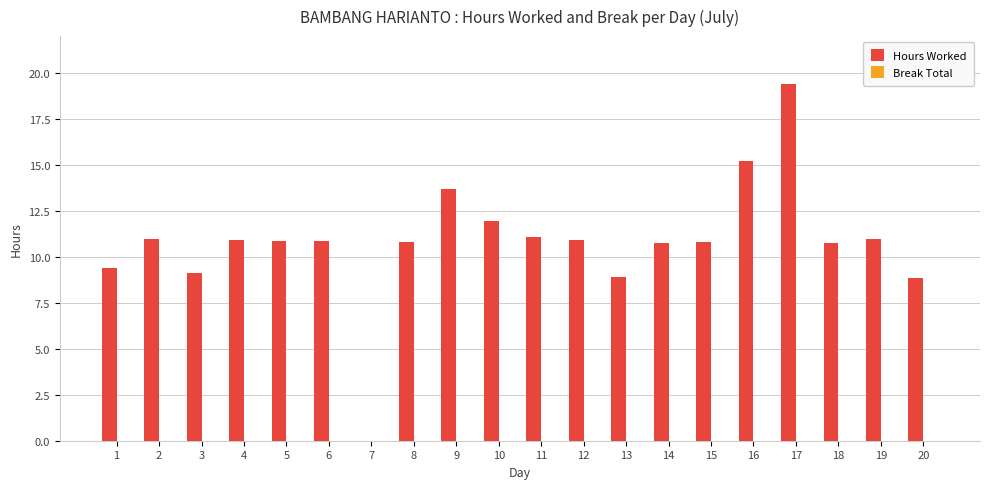

Approximately how many times larger is the value at 3 compared to 15?

0.8